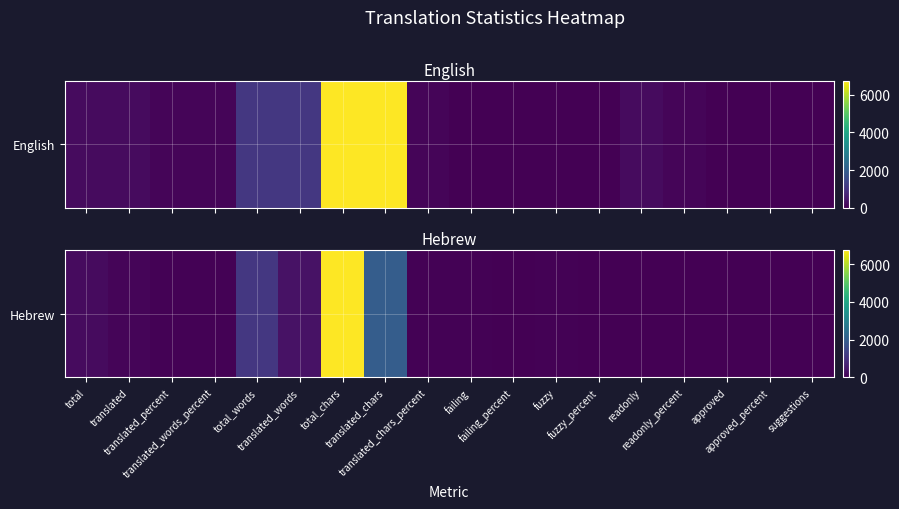

Approximately how many times larger is the value at total compared to failing_percent?

14.3